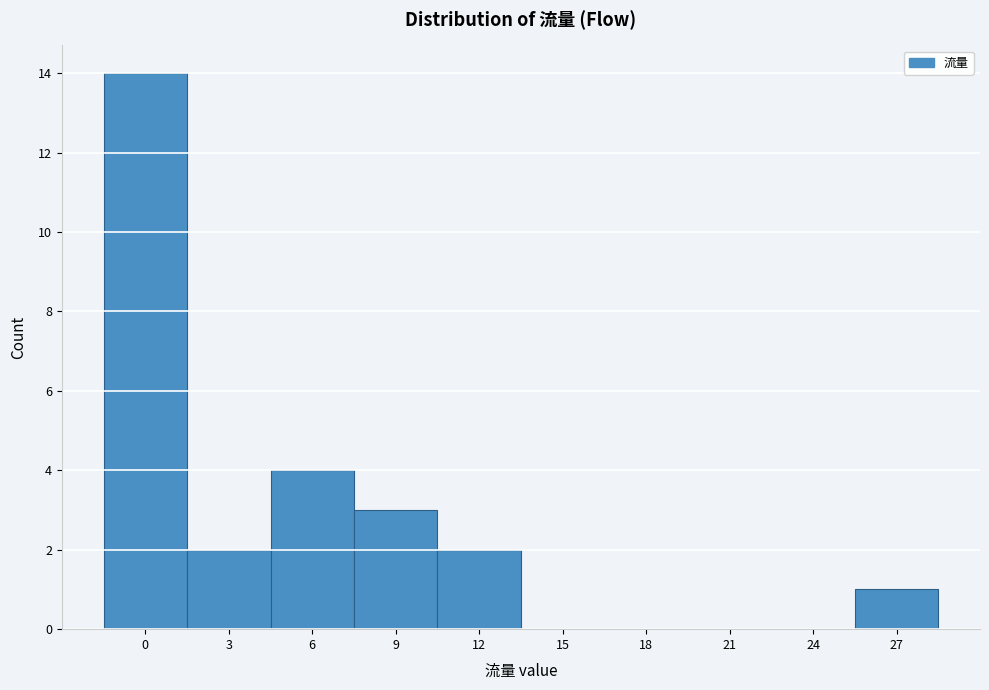

Reading right to left, what are all the values shown in this chart?

27=1	24=0	21=0	18=0	15=0	12=2	9=3	6=4	3=2	0=14